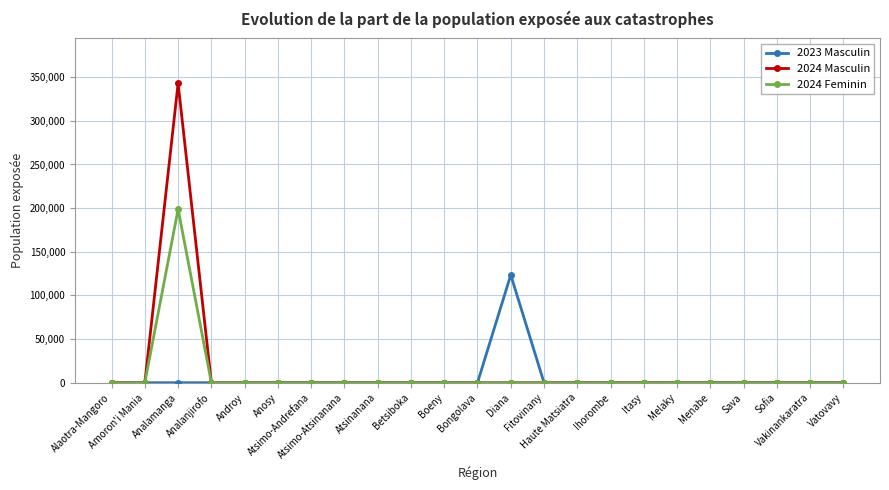

What is the maximum value for 2024 Masculin?

343000